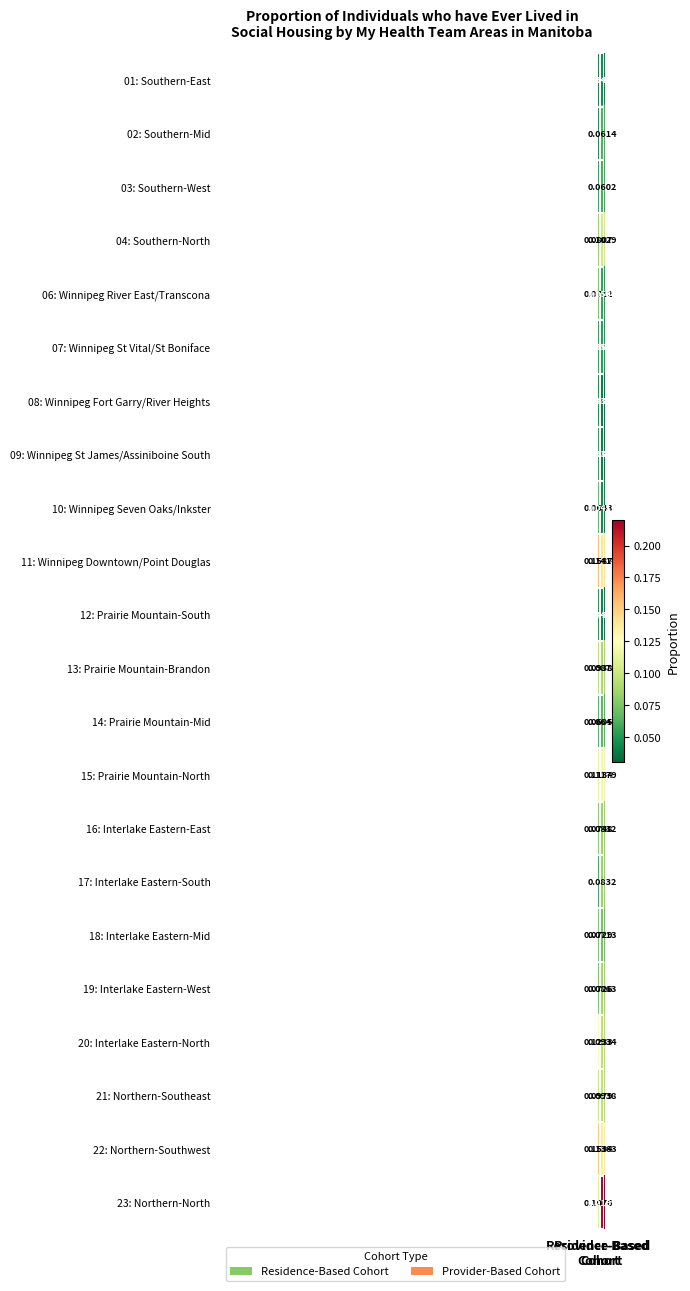

Reading right to left, list all the values displayed in this chart.

01: Southern-East: Provider-Based
Cohort=0.0	Residence-Based
Cohort=0.0
02: Southern-Mid: Provider-Based
Cohort=0.1	Residence-Based
Cohort=0.0
03: Southern-West: Provider-Based
Cohort=0.1	Residence-Based
Cohort=0.1
04: Southern-North: Provider-Based
Cohort=0.1	Residence-Based
Cohort=0.1
06: Winnipeg River East/Transcona: Provider-Based
Cohort=0.1	Residence-Based
Cohort=0.1
07: Winnipeg St Vital/St Boniface: Provider-Based
Cohort=0.1	Residence-Based
Cohort=0.1
08: Winnipeg Fort Garry/River Heights: Provider-Based
Cohort=0.0	Residence-Based
Cohort=0.0
09: Winnipeg St James/Assiniboine South: Provider-Based
Cohort=0.0	Residence-Based
Cohort=0.1
10: Winnipeg Seven Oaks/Inkster: Provider-Based
Cohort=0.0	Residence-Based
Cohort=0.1
11: Winnipeg Downtown/Point Douglas: Provider-Based
Cohort=0.1	Residence-Based
Cohort=0.2
12: Prairie Mountain-South: Provider-Based
Cohort=0.0	Residence-Based
Cohort=0.0
13: Prairie Mountain-Brandon: Provider-Based
Cohort=0.1	Residence-Based
Cohort=0.1
14: Prairie Mountain-Mid: Provider-Based
Cohort=0.1	Residence-Based
Cohort=0.1
15: Prairie Mountain-North: Provider-Based
Cohort=0.1	Residence-Based
Cohort=0.1
16: Interlake Eastern-East: Provider-Based
Cohort=0.1	Residence-Based
Cohort=0.1
17: Interlake Eastern-South: Provider-Based
Cohort=0.1	Residence-Based
Cohort=0.1
18: Interlake Eastern-Mid: Provider-Based
Cohort=0.1	Residence-Based
Cohort=0.1
19: Interlake Eastern-West: Provider-Based
Cohort=0.1	Residence-Based
Cohort=0.1
20: Interlake Eastern-North: Provider-Based
Cohort=0.1	Residence-Based
Cohort=0.1
21: Northern-Southeast: Provider-Based
Cohort=0.1	Residence-Based
Cohort=0.1
22: Northern-Southwest: Provider-Based
Cohort=0.1	Residence-Based
Cohort=0.2
23: Northern-North: Provider-Based
Cohort=0.2	Residence-Based
Cohort=0.1